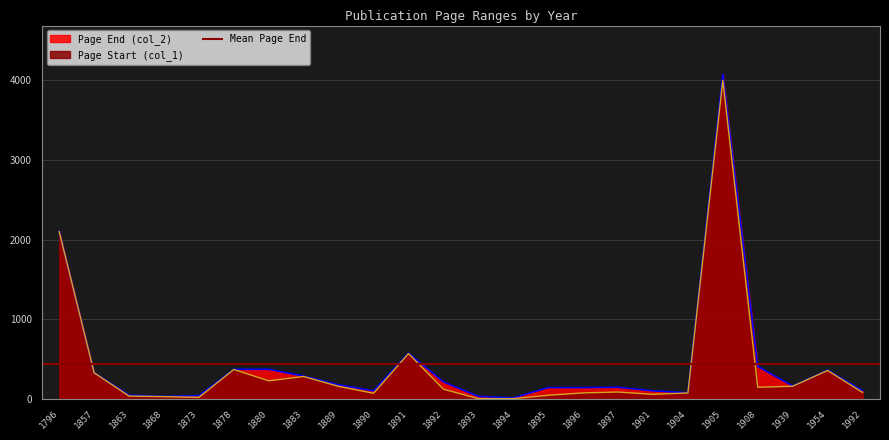

True or false: Page Start (col_1) has a value of 326 at 1857.

True